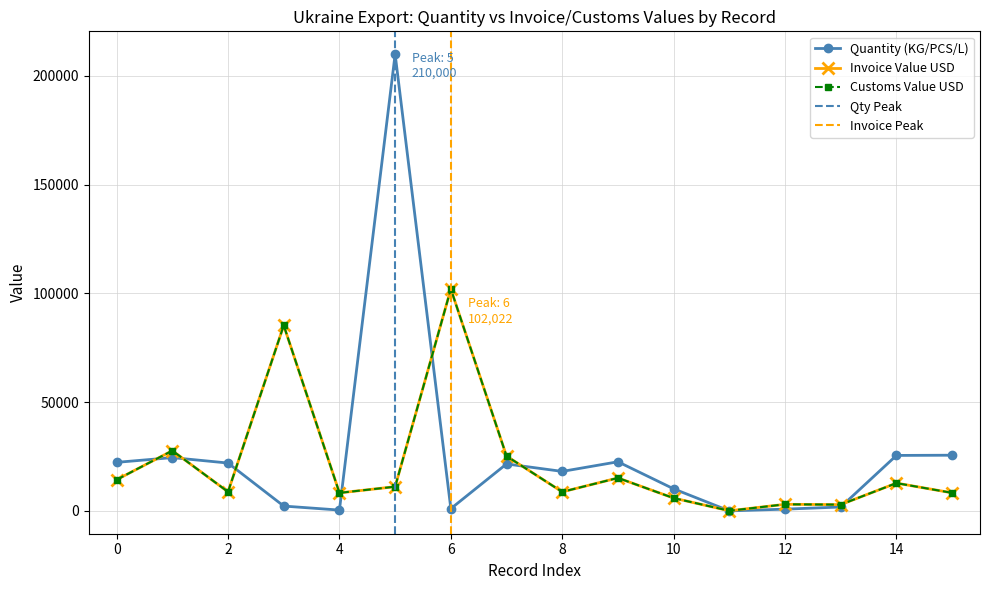

Which has a higher value, 6 or 4?

6